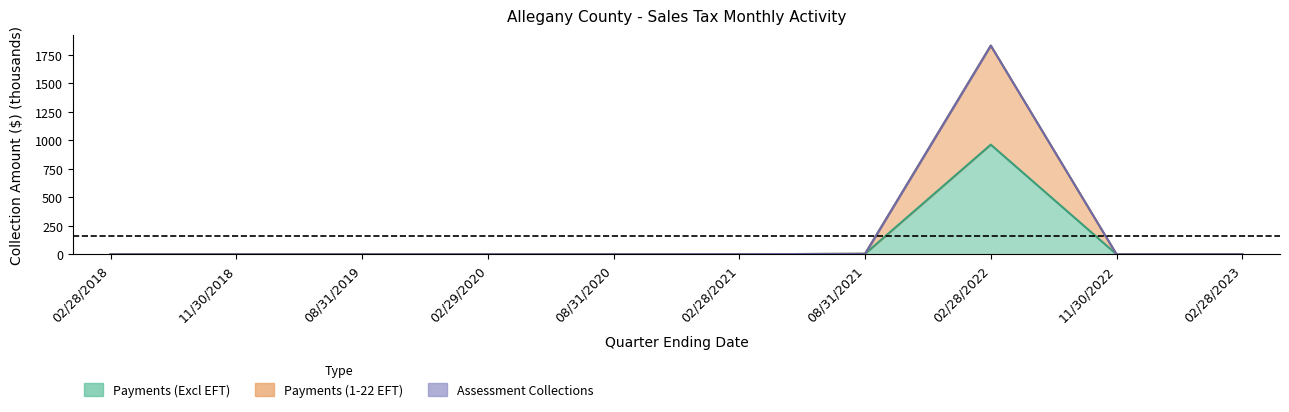

Reading right to left, extract all data points from this chart.

Payments (Excl EFT): 02/28/2023=0.0	11/30/2022=0.1	02/28/2022=962.0	08/31/2021=4.0	02/28/2021=0.5	08/31/2020=0.4	02/29/2020=0.2	08/31/2019=0.1	11/30/2018=0.1	02/28/2018=0.0
Payments (1-22 EFT): 02/28/2023=0.2	11/30/2022=0.1	02/28/2022=1831.3	08/31/2021=4.0	02/28/2021=0.5	08/31/2020=0.4	02/29/2020=0.2	08/31/2019=0.1	11/30/2018=0.1	02/28/2018=0.0
Assessment Collections: 02/28/2023=0.2	11/30/2022=0.1	02/28/2022=1831.3	08/31/2021=4.0	02/28/2021=0.5	08/31/2020=0.4	02/29/2020=0.2	08/31/2019=0.1	11/30/2018=0.1	02/28/2018=0.0